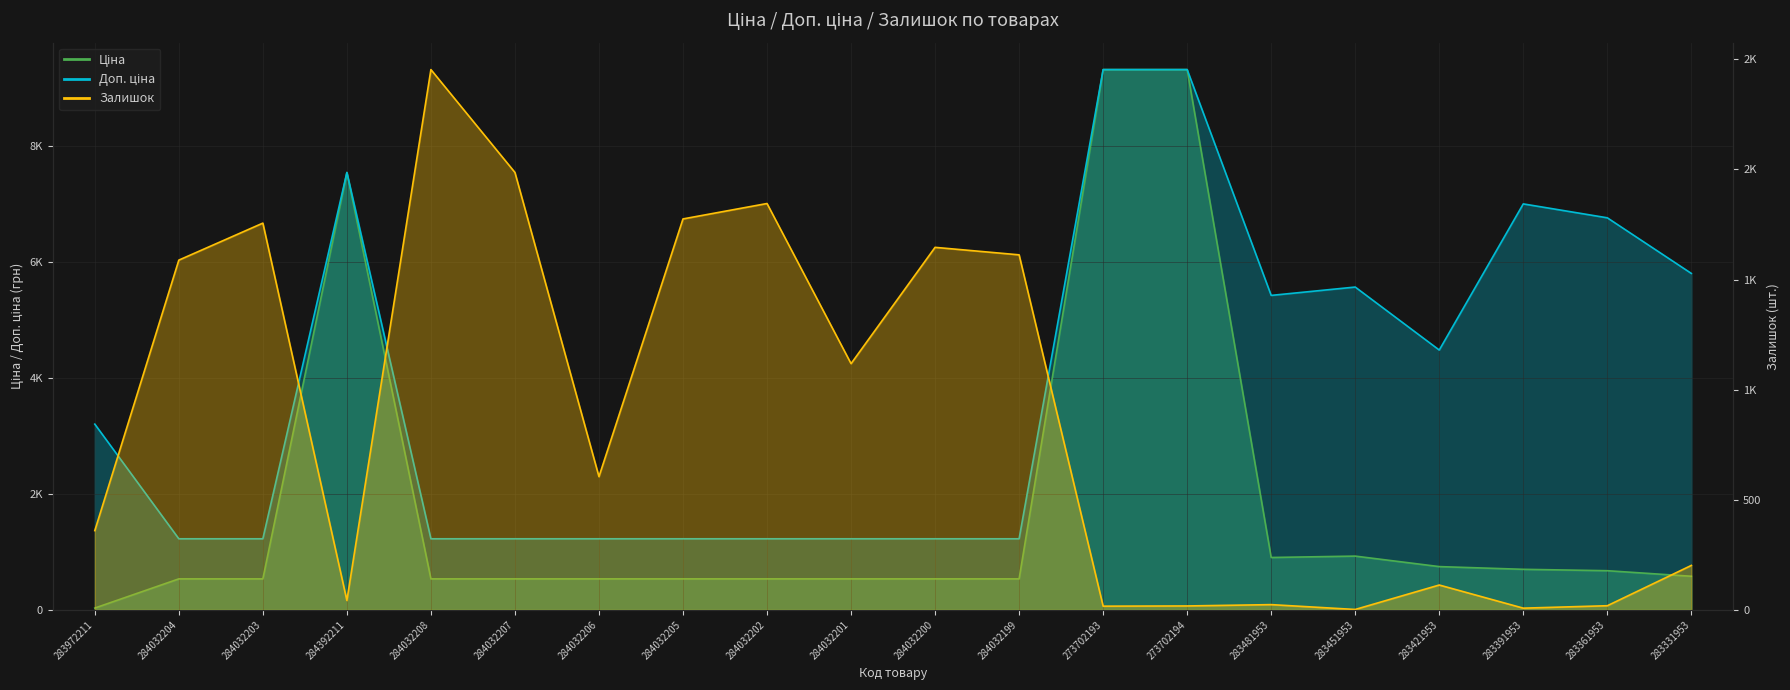

Which series has the widest spread of values?

Ціна